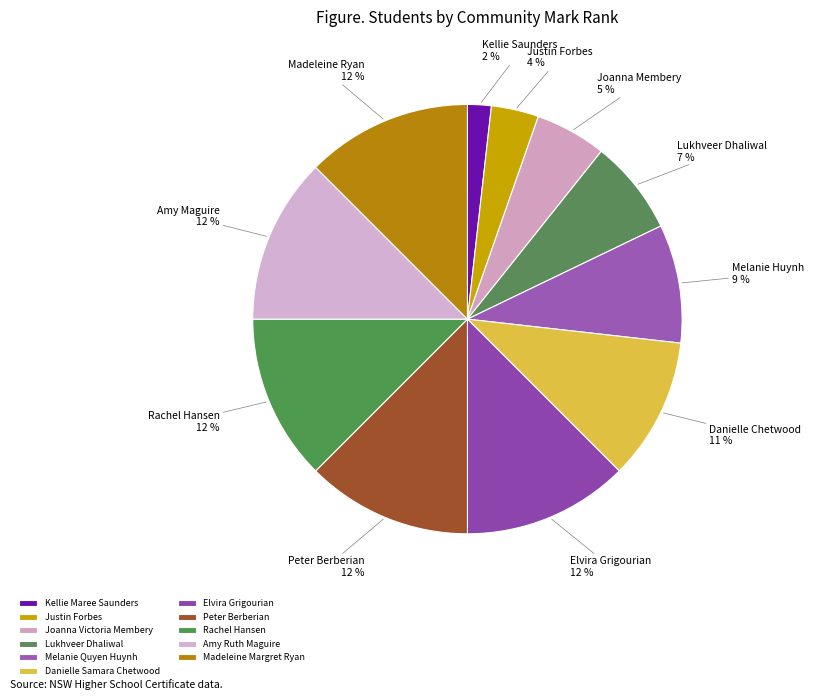

Combined, what portion of the pie is Melanie Quyen Huynh and Elvira Grigourian?

21.4%